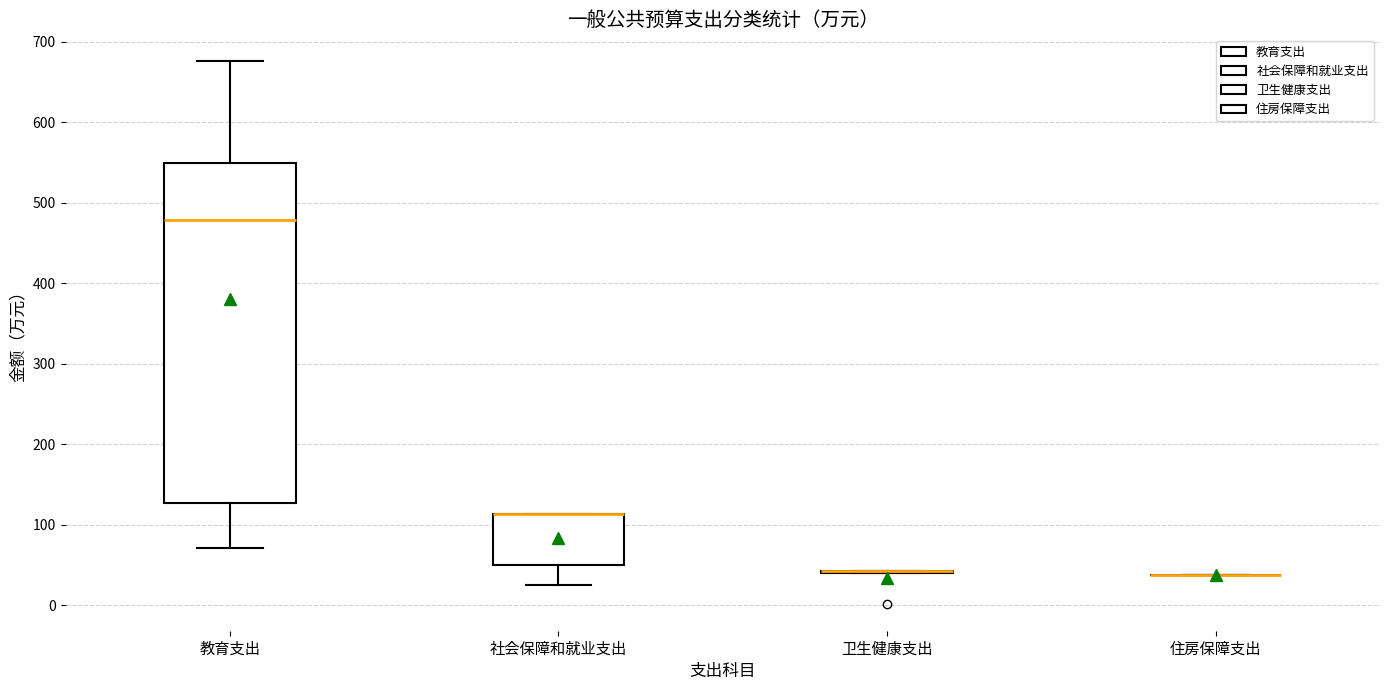

Reading left to right, read every box against the y-axis: the position of its median line, the range the box covers, and the ends of its whiskers. The values are not printed on the chart, so give them approximately, as read against the axis.

教育支出: median 480, box 130 to 550, whiskers 70 to 680
社会保障和就业支出: median 110 (drawn on the box's upper edge), box 50 to 110, whiskers 20 to 110
卫生健康支出: box collapsed to a line at 40, whiskers 40 to 40
住房保障支出: box collapsed to a line at 40, whiskers 40 to 40